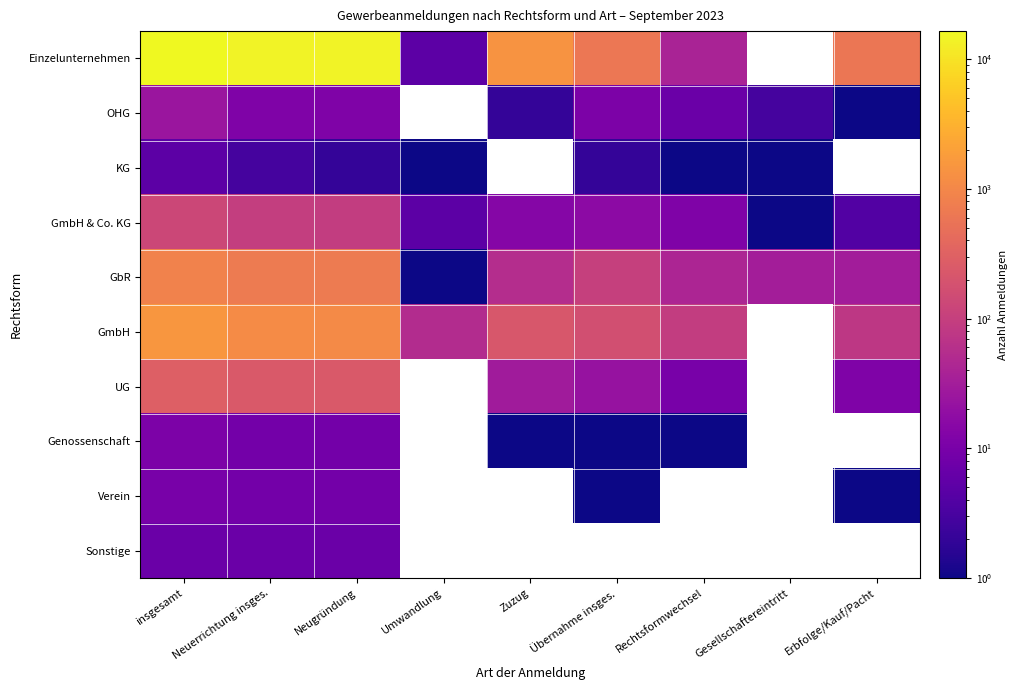

List the labels in order of GbR value, smallest first.

Umwandlung, Erbfolge/Kauf/Pacht, Gesellschaftereintritt, Rechtsformwechsel, Zuzug, Übernahme insges., Neugründung, Neuerrichtung insges., insgesamt